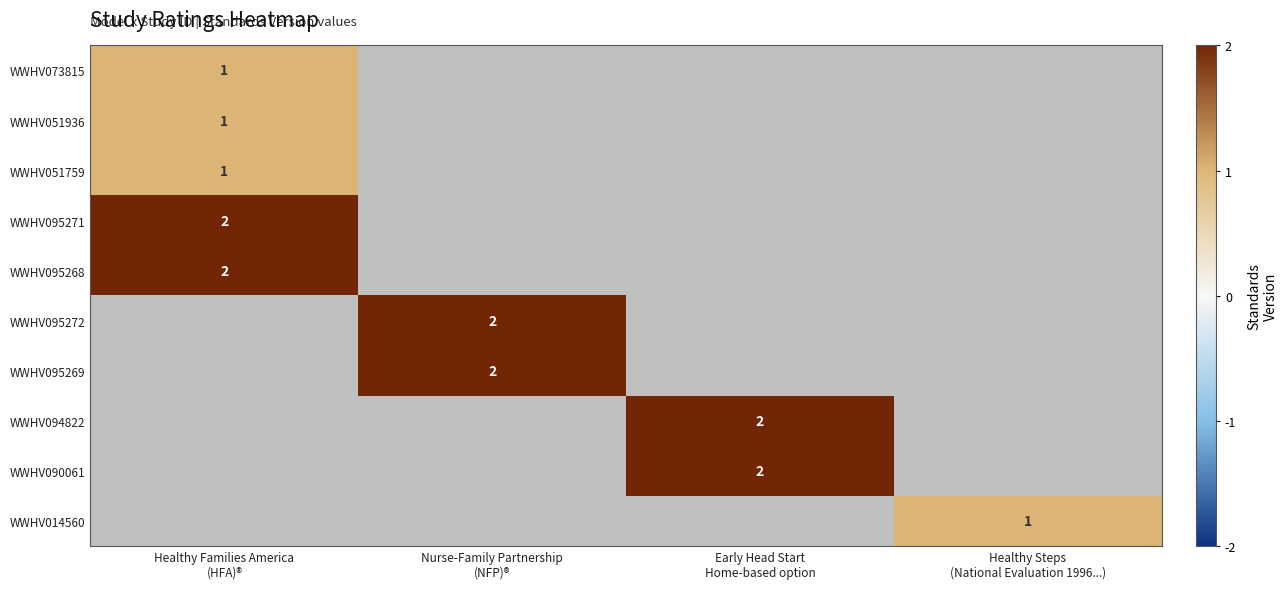

At which category does the chart reach its peak across all series?

Healthy Families America
(HFA)®